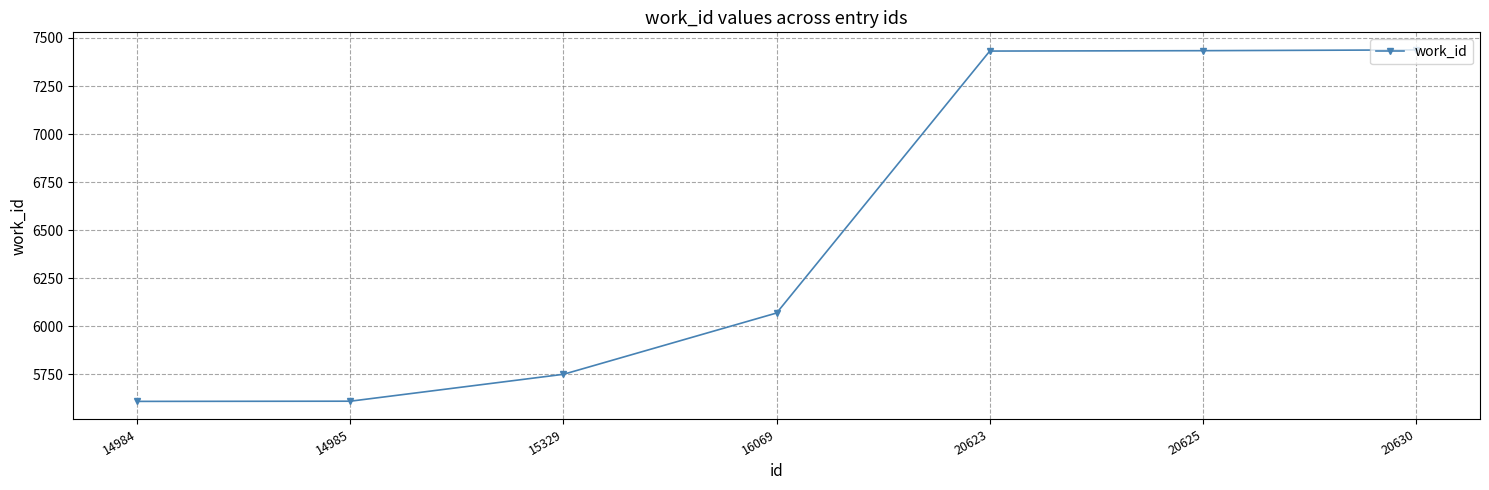

What is the sum of all values?

45342